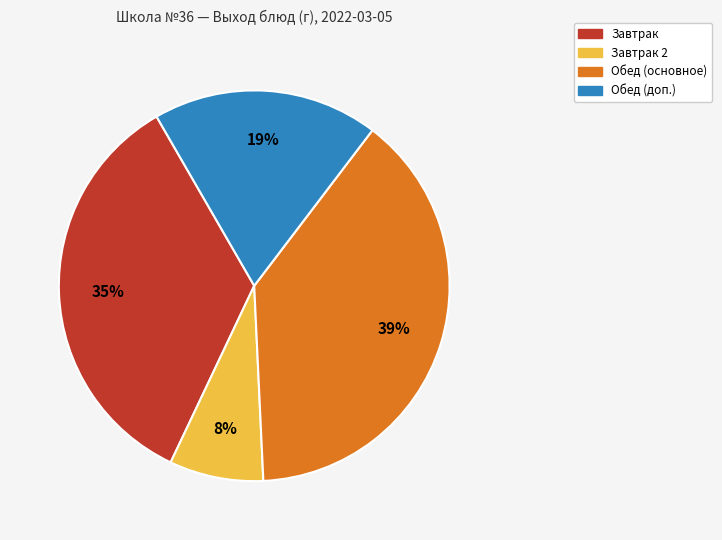

Does any single category account for the majority?

No